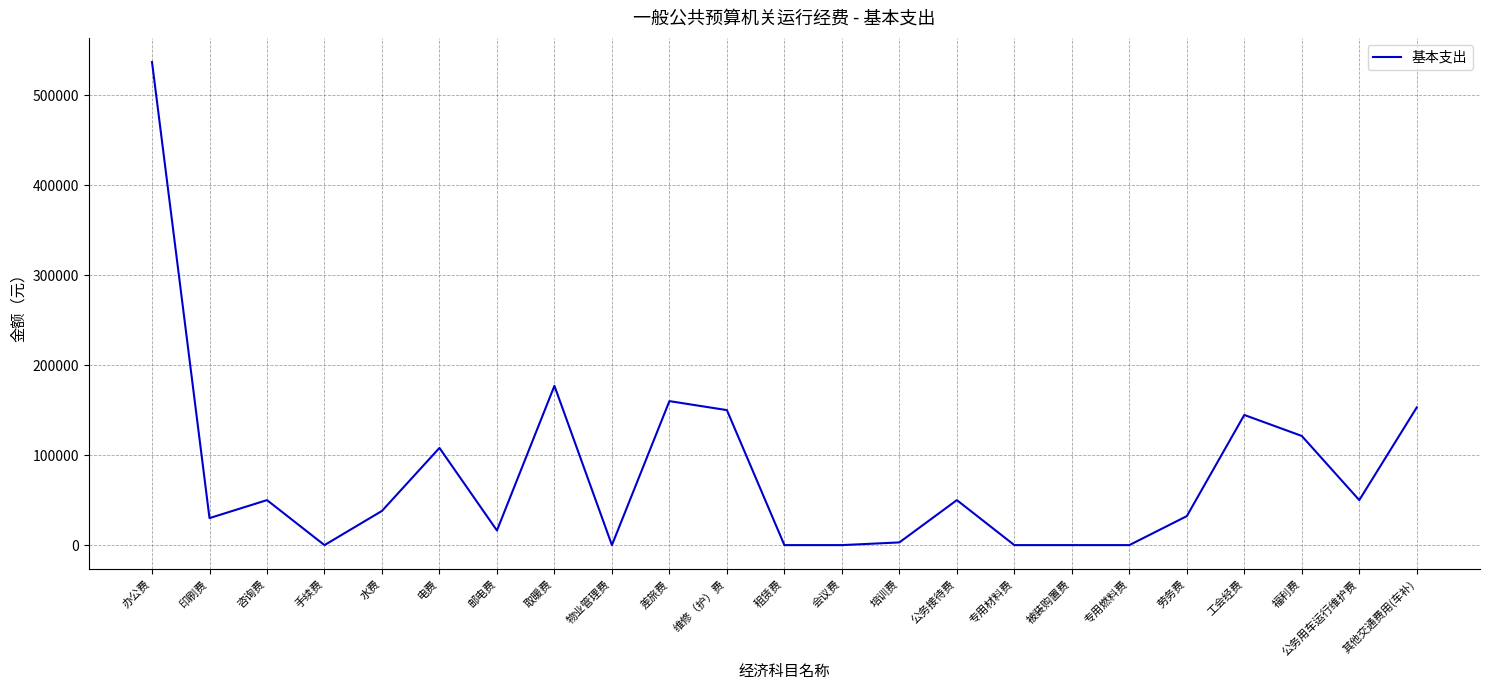

What is the sum of all values?

1820108